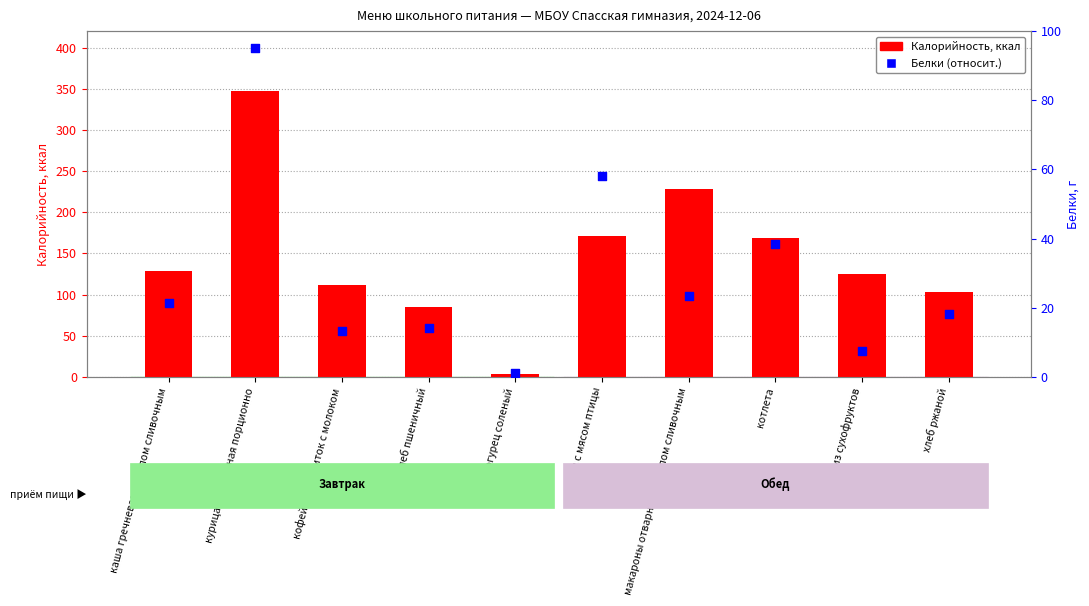

Which series reaches the maximum Y coordinate?

Калорийность